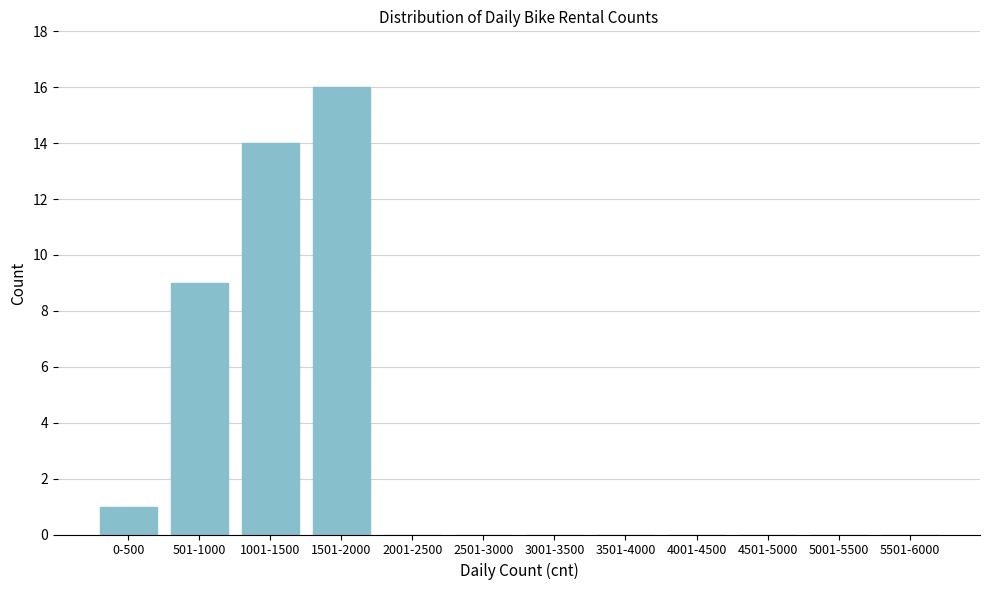

Reading left to right, list all the values displayed in this chart.

0-500=1	501-1000=9	1001-1500=14	1501-2000=16	2001-2500=0	2501-3000=0	3001-3500=0	3501-4000=0	4001-4500=0	4501-5000=0	5001-5500=0	5501-6000=0